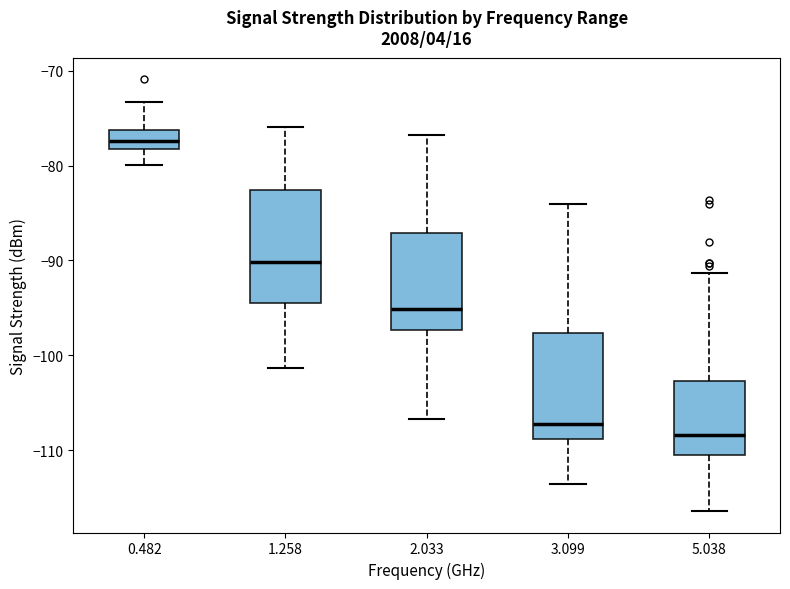

Where is the lower edge of the box at x = 5.038 on the y-axis? The values are not printed on the chart, so give them approximately, as read against the axis.

-111